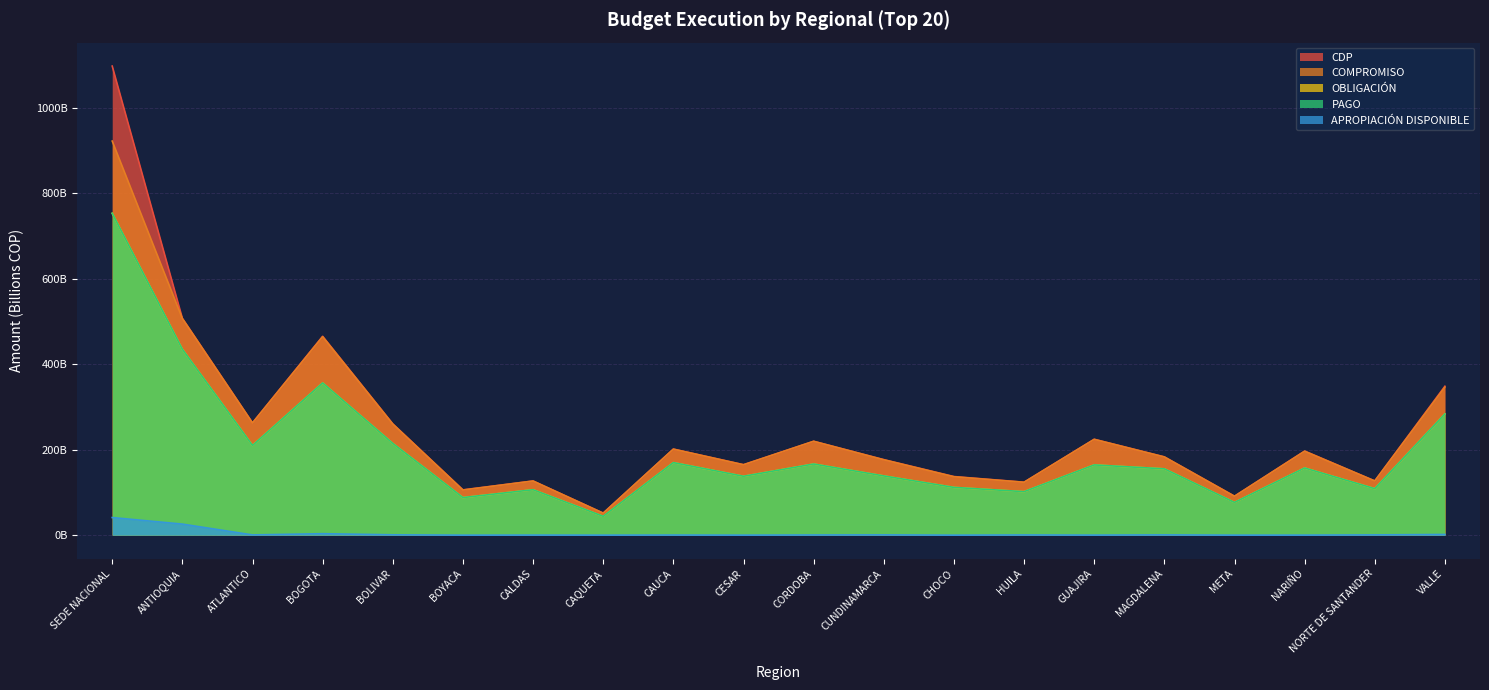

What is the total value across all series at BOYACA?

387.5